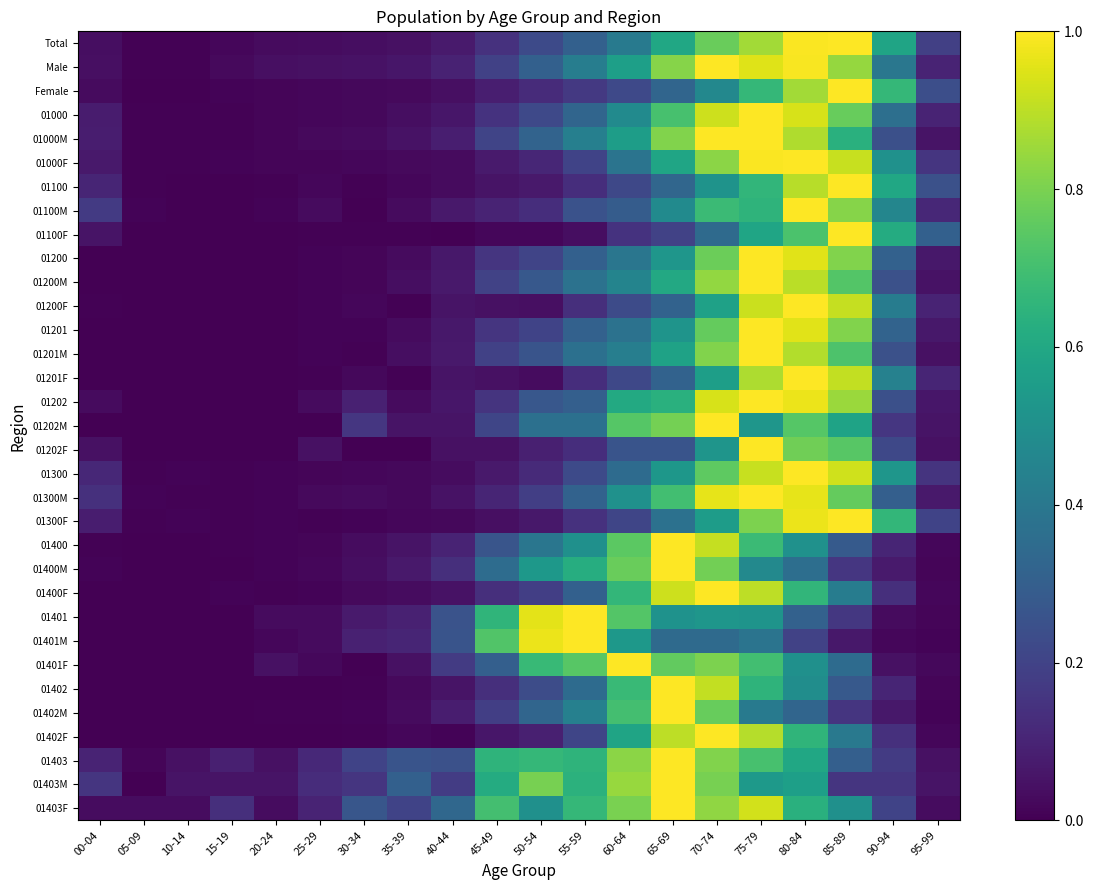

What is the spread (max minus min) of values at 00-04?

0.2